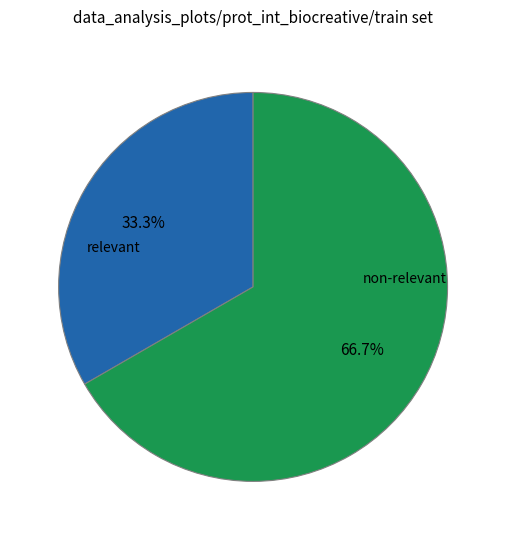

Which slice is the smallest?

relevant